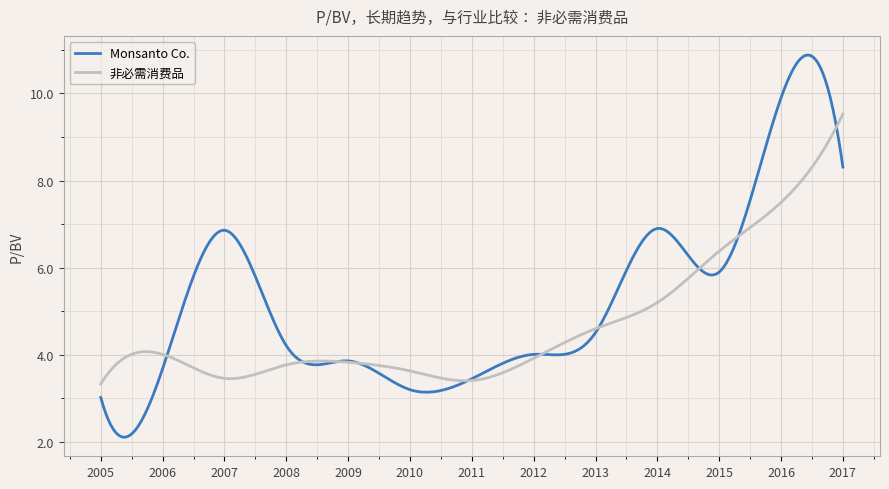

What is the minimum value for 非必需消费品?

3.3